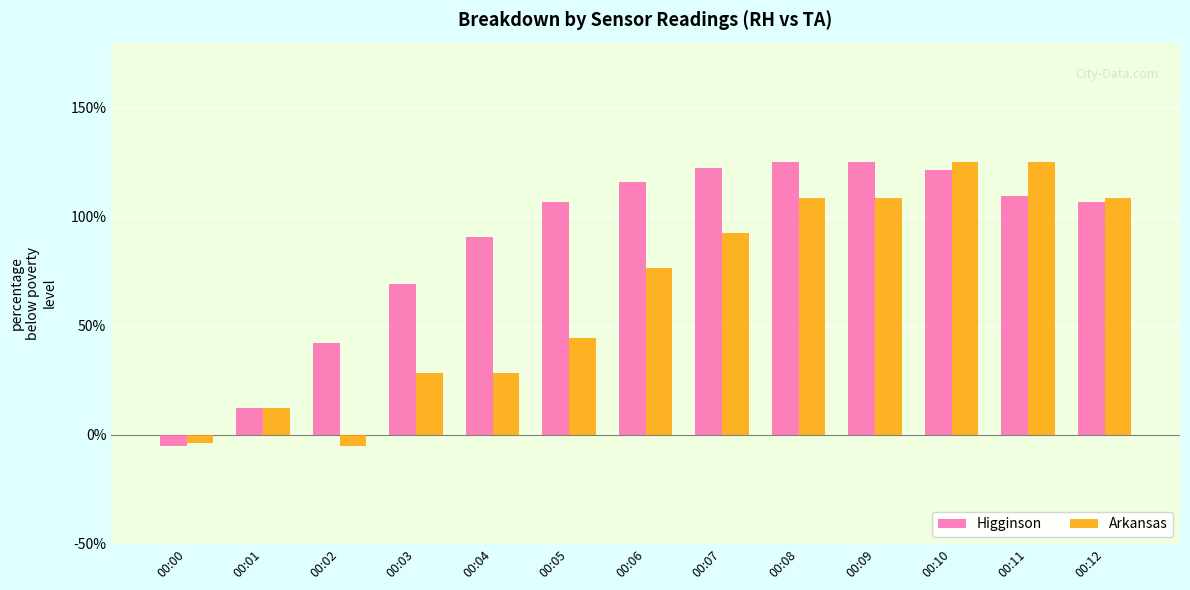

Reading left to right, what are all the values shown in this chart?

Higginson: 00:00=-5.0	00:01=12.2	00:02=42.0	00:03=69.1	00:04=90.8	00:05=107.0	00:06=116.0	00:07=122.4	00:08=125.0	00:09=125.0	00:10=121.4	00:11=109.7	00:12=107.0
Arkansas: 00:00=-3.6	00:01=12.5	00:02=-5.0	00:03=28.6	00:04=28.6	00:05=44.7	00:06=76.7	00:07=92.8	00:08=108.9	00:09=108.9	00:10=125.0	00:11=125.0	00:12=108.9